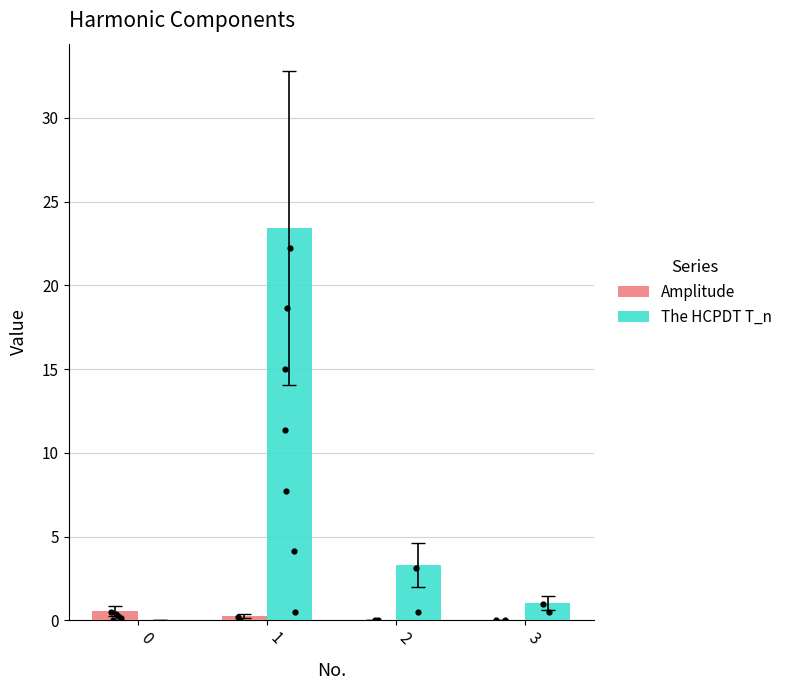

Which series reaches the minimum Y coordinate?

The HCPDT T_n